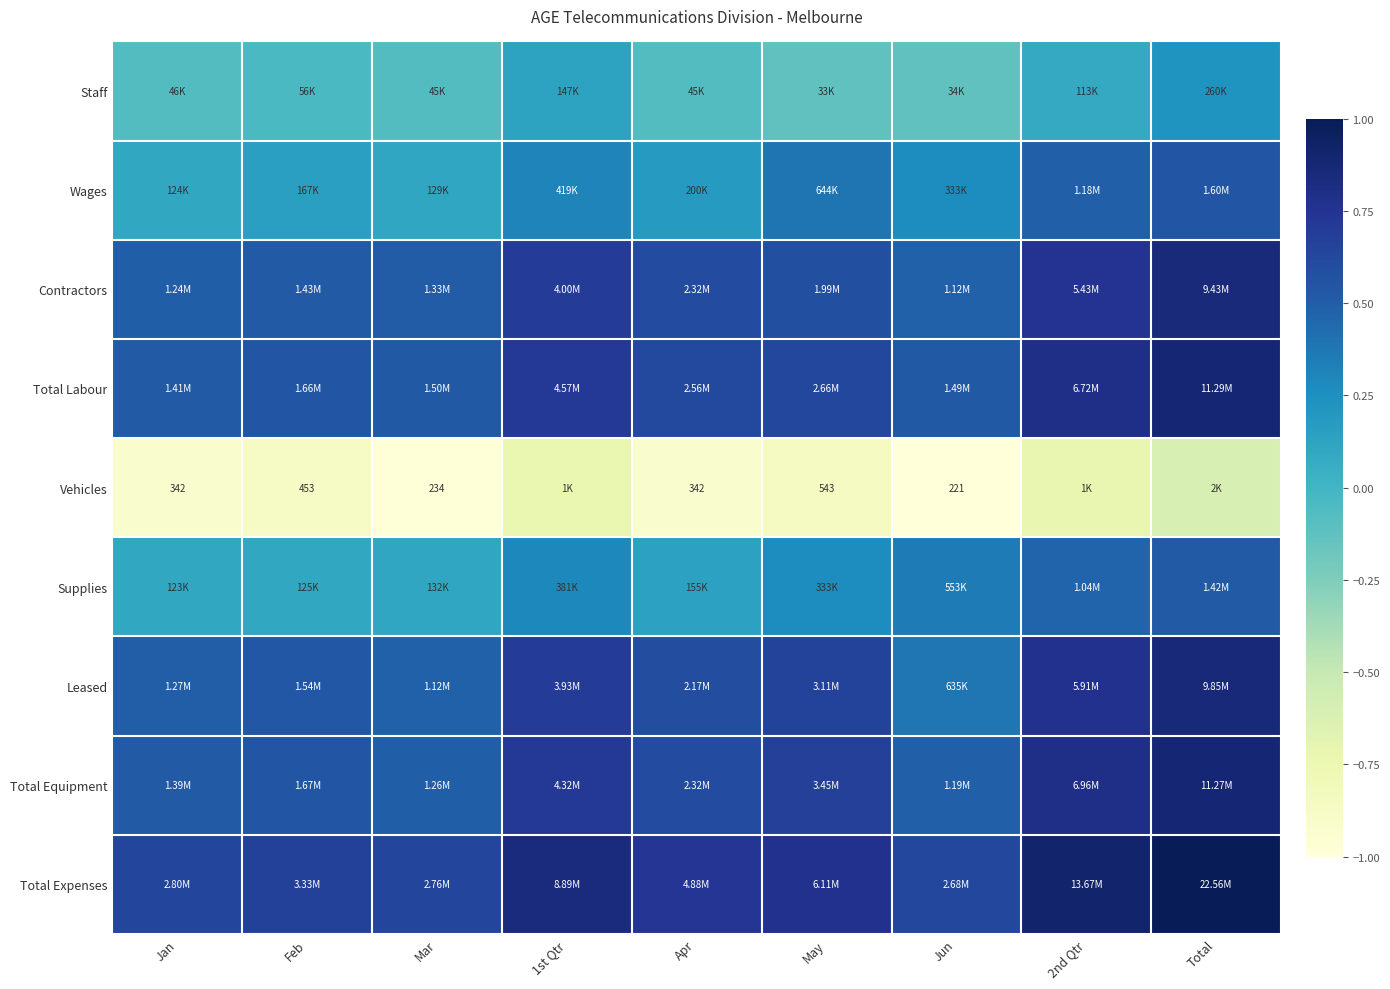

At which label is Total Expenses closest to 0?

Jun